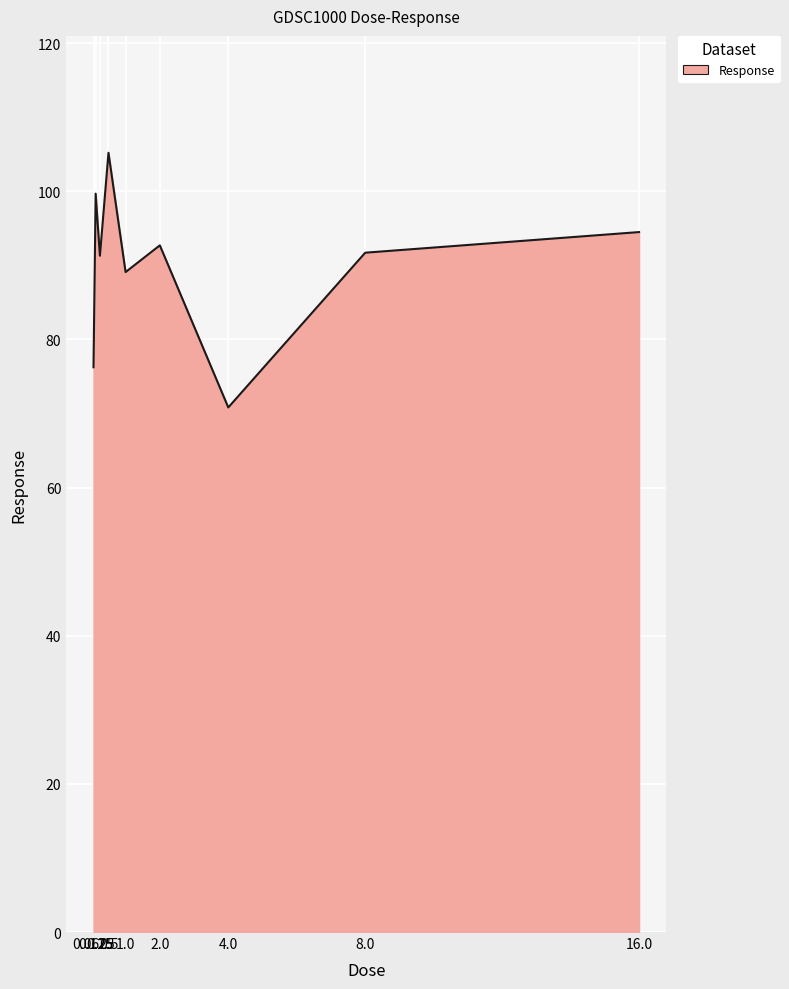

What is the smallest value displayed?

70.8